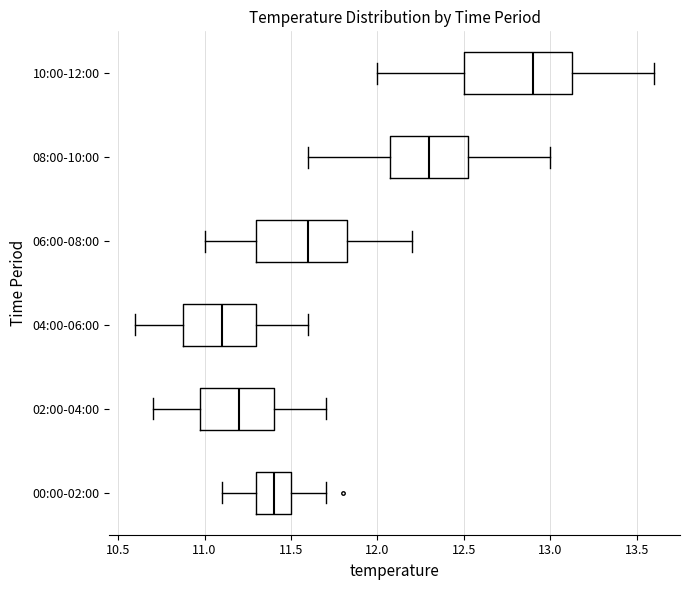

Reading bottom to top, transcribe this box plot: for each box, give where its median line is, the range the box spans, and where its two whiskers end, as read against the x-axis. The values are not printed on the chart, so give them approximately, as read against the axis.

00:00-02:00: median 11.40, box 11.30 to 11.50, whiskers 11.10 to 11.70
02:00-04:00: median 11.20, box 11.00 to 11.40, whiskers 10.70 to 11.70
04:00-06:00: median 11.10, box 10.90 to 11.30, whiskers 10.60 to 11.60
06:00-08:00: median 11.60, box 11.30 to 11.85, whiskers 11.00 to 12.20
08:00-10:00: median 12.30, box 12.10 to 12.55, whiskers 11.60 to 13.00
10:00-12:00: median 12.90, box 12.50 to 13.15, whiskers 12.00 to 13.60